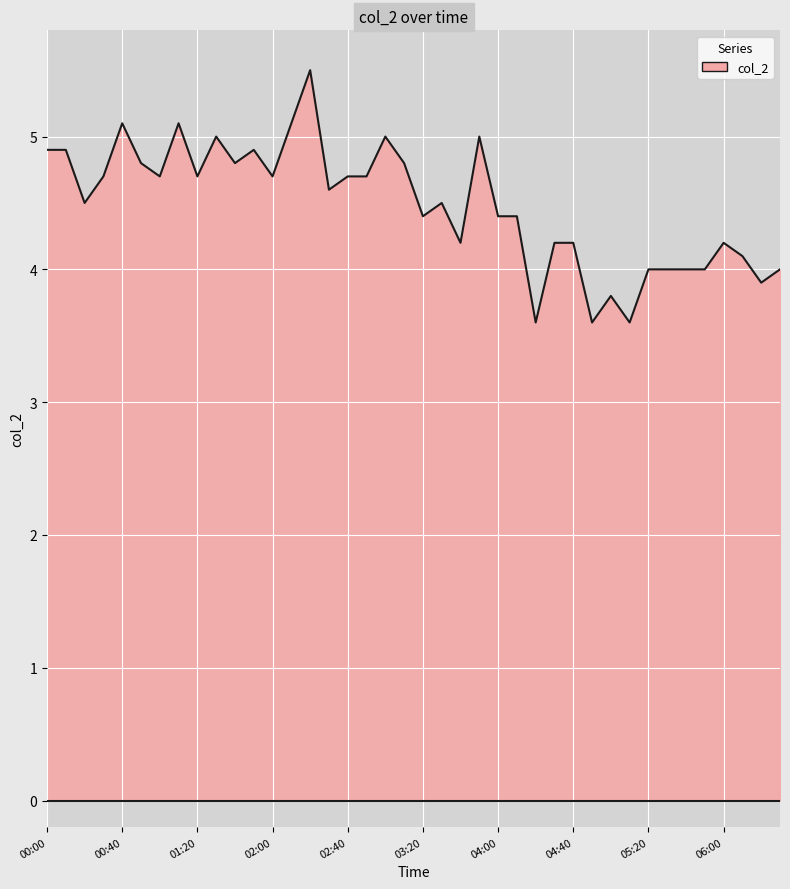

The chart shows a value of 5.0 at 03:50. True or false?

True